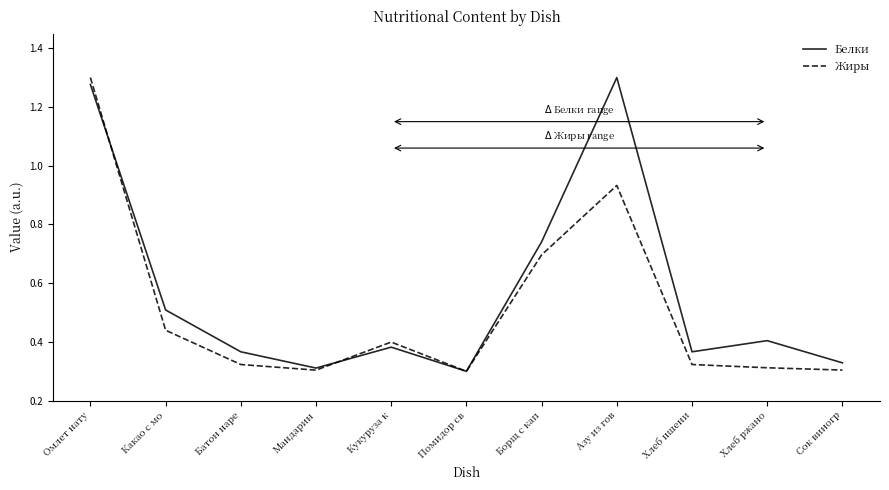

Between Омлет нату and Борщ с кап, which series saw the biggest shift?

Жиры